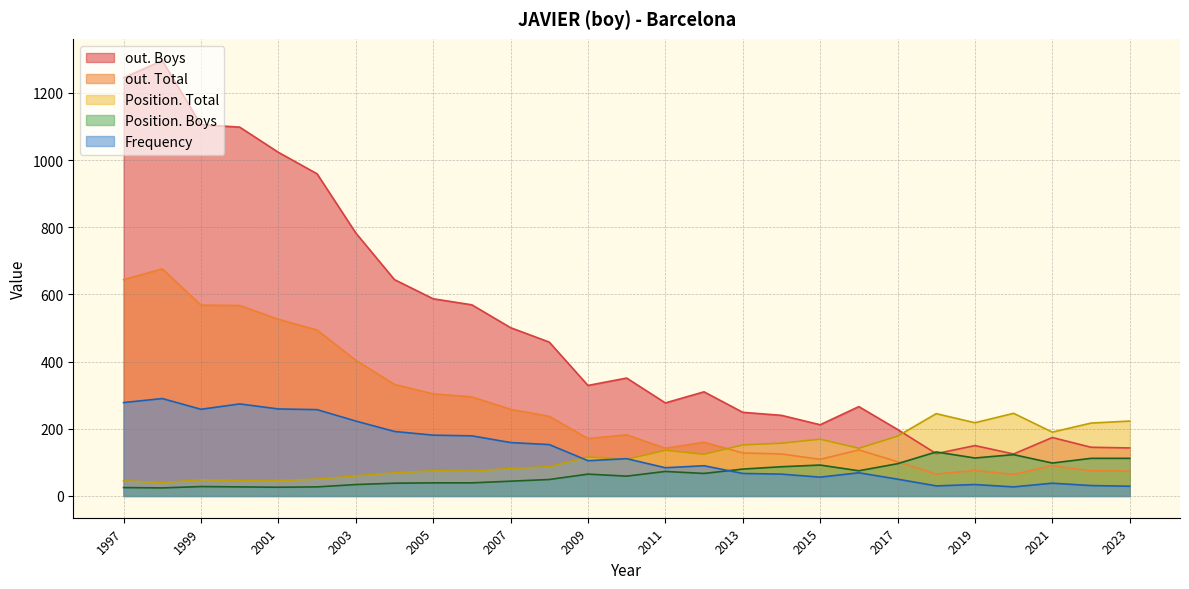

What is the sum of all out. Boys values?

13563